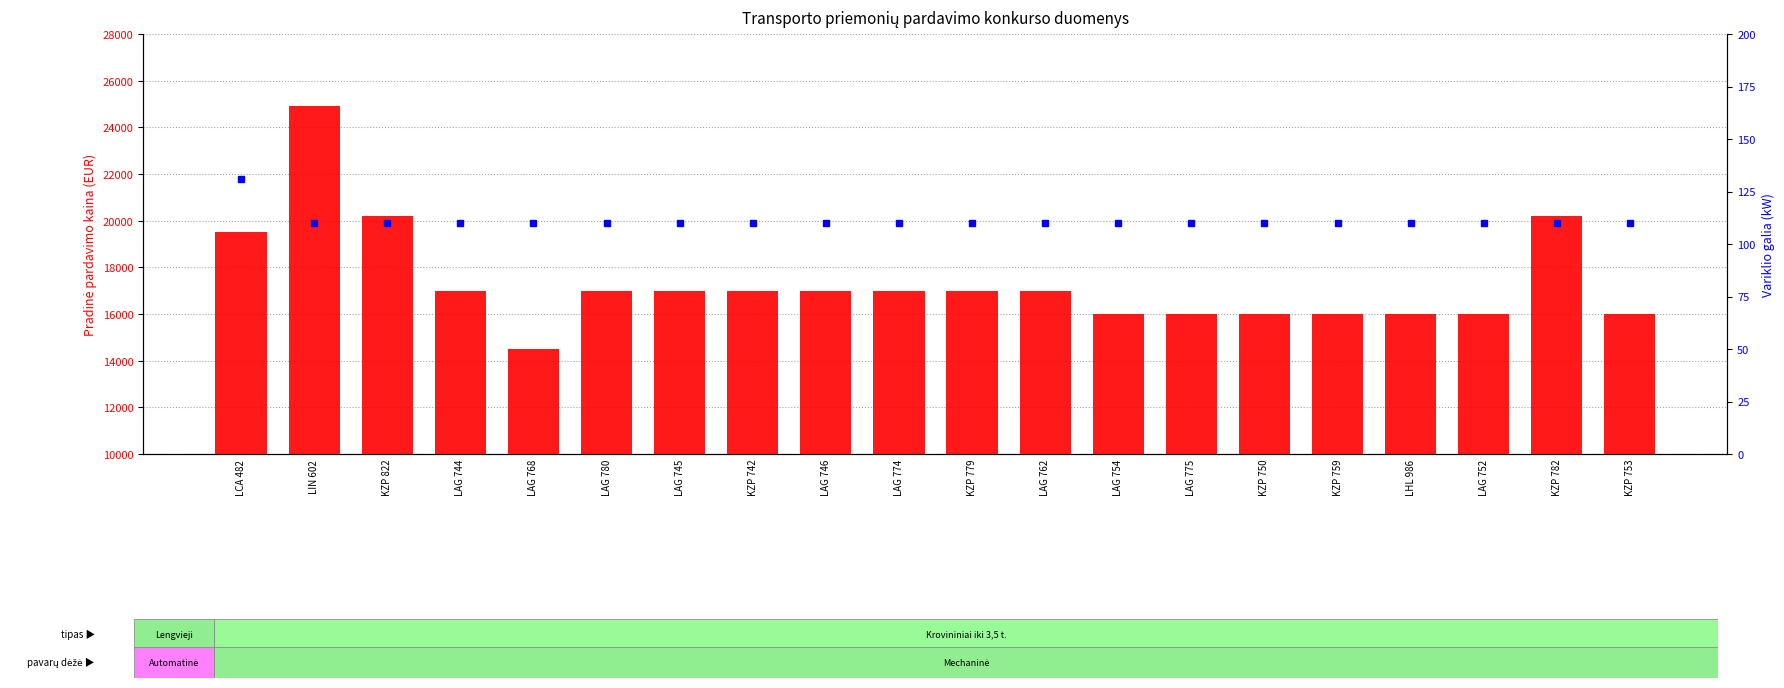

What is the total value across all series at KZP 782?

20310